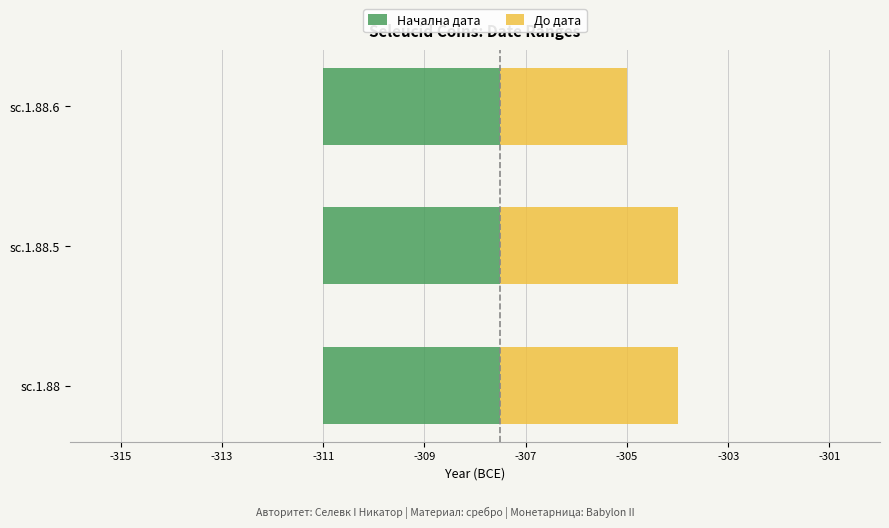

Rank the series by their maximum value, from highest to lowest.

До дата, Начална дата